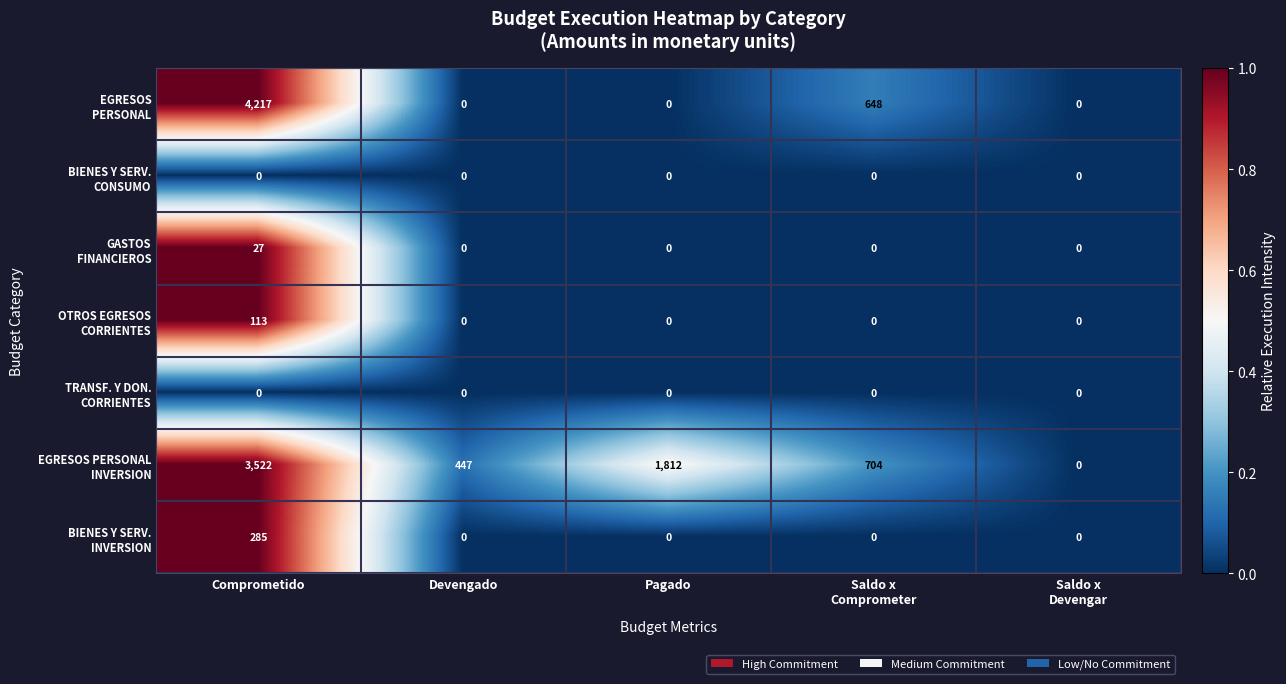

At which category is the sum across all series the highest?

Comprometido